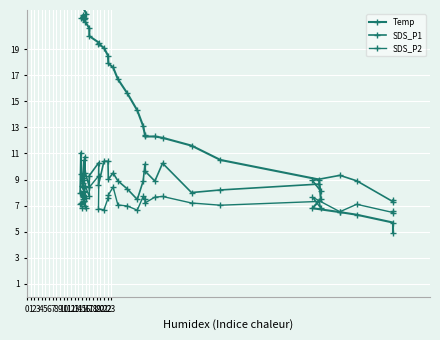

How many interior local valleys does the Temp series have?

2